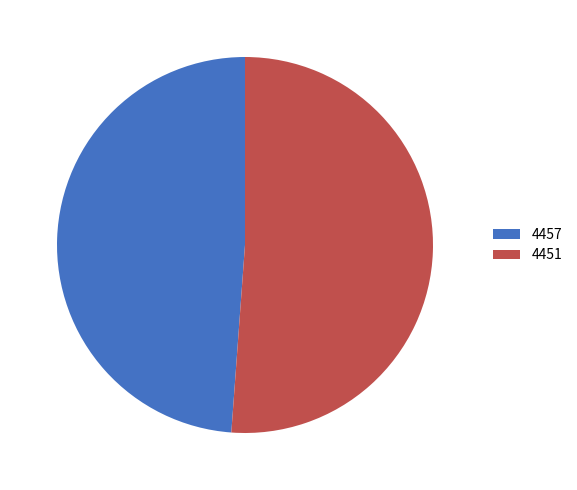

Rank the categories by value from highest to lowest.

4451, 4457